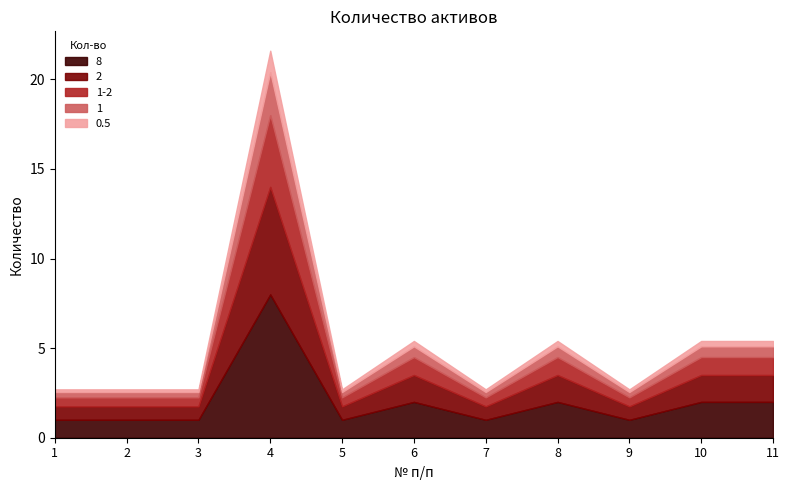

The chart shows a value of 2 at 11. True or false?

True